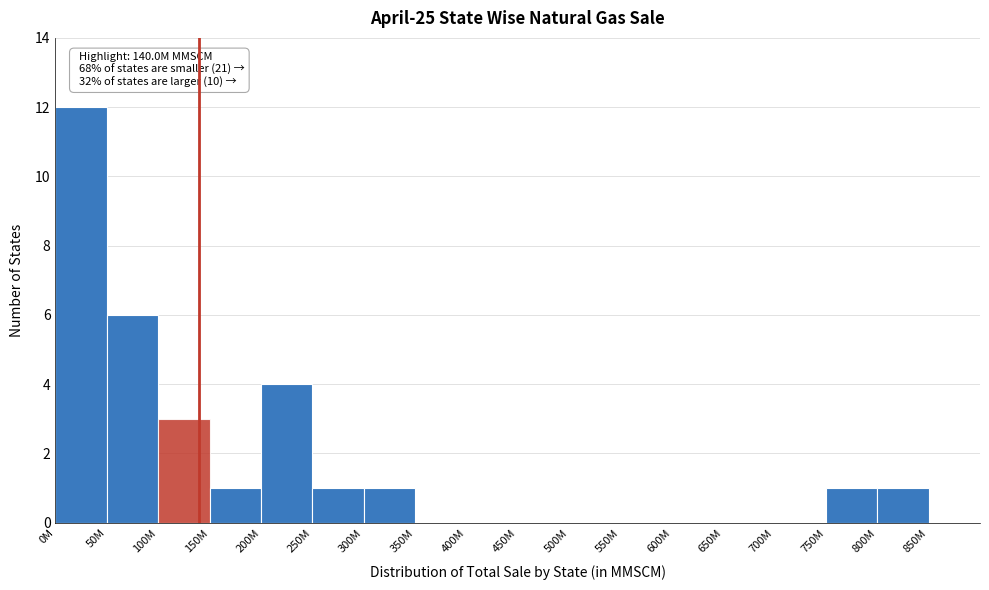

Reading right to left, what are all the values shown in this chart?

850M=0	800M=1	750M=1	700M=0	650M=0	600M=0	550M=0	500M=0	450M=0	400M=0	350M=0	300M=1	250M=1	200M=4	150M=1	100M=3	50M=6	0M=12